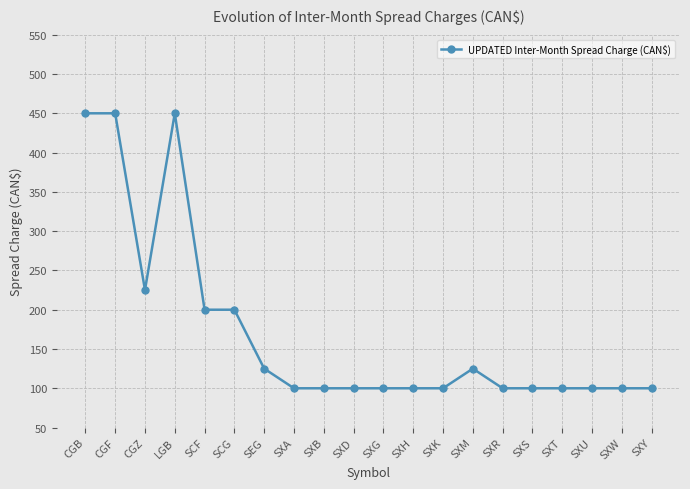

What is the average value?

171